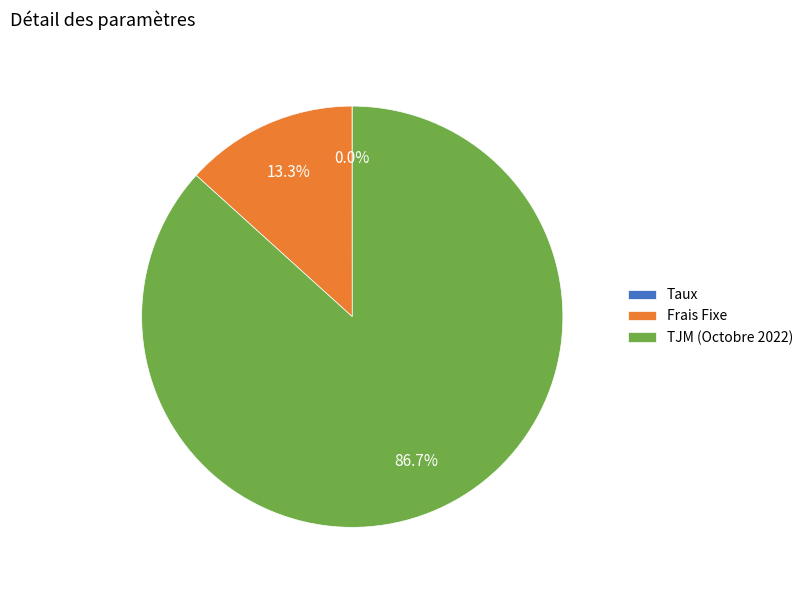

Which slice is the largest?

TJM (Octobre 2022)